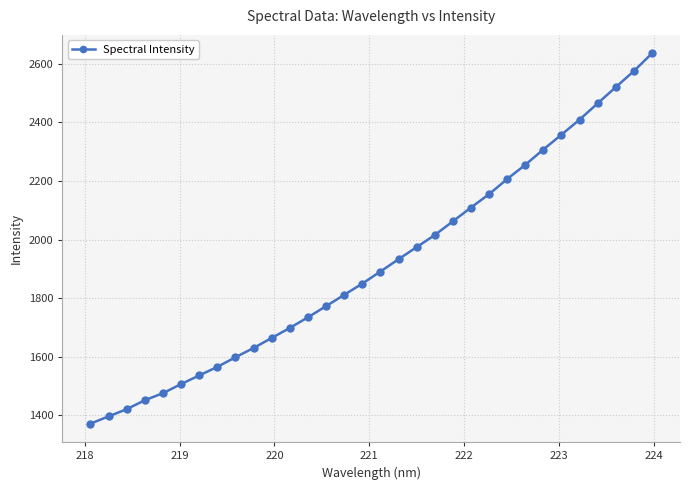

True or false: the data has more than 2 interior local peaks.

False